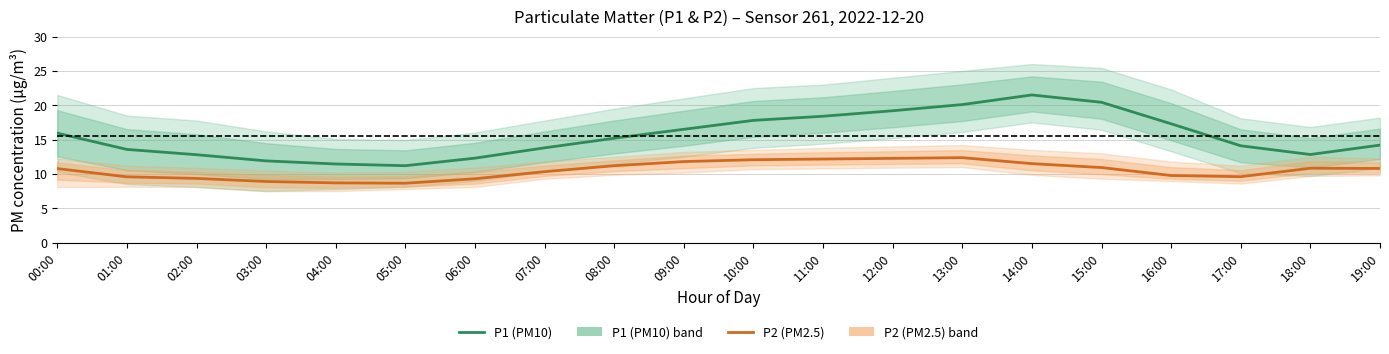

What is the value of the P1 (PM10) point at the 5th from the left?

11.4